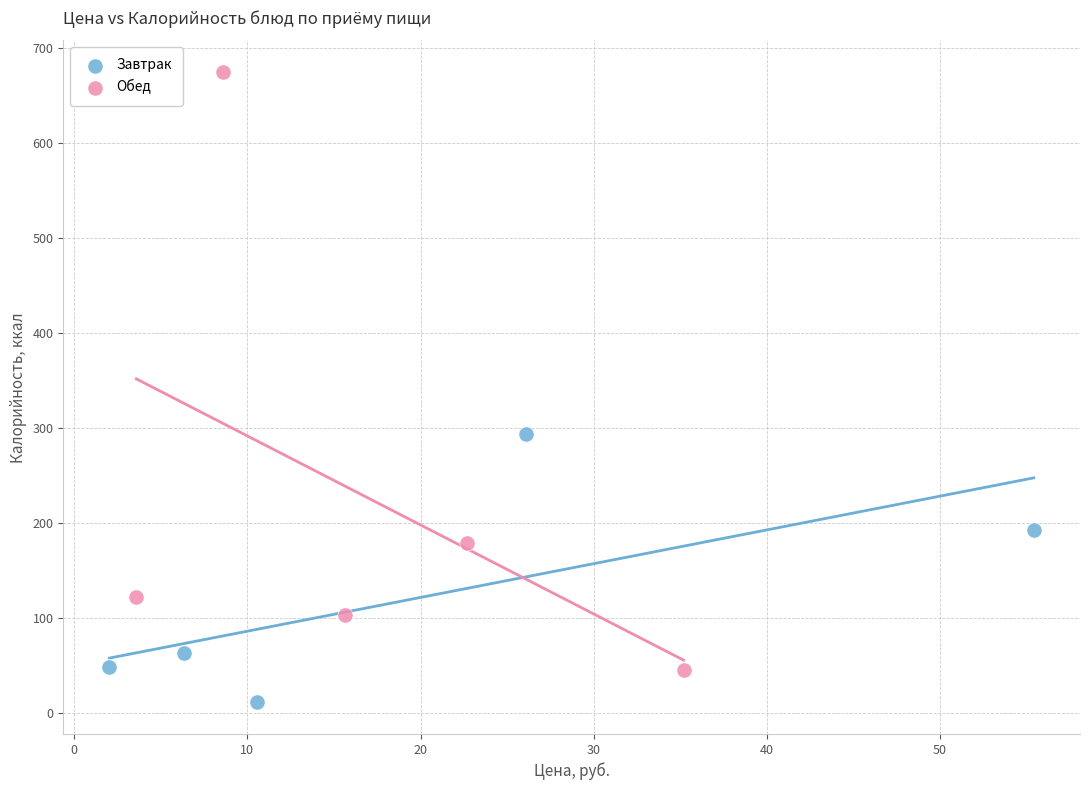

Which series reaches the maximum Y coordinate?

Обед